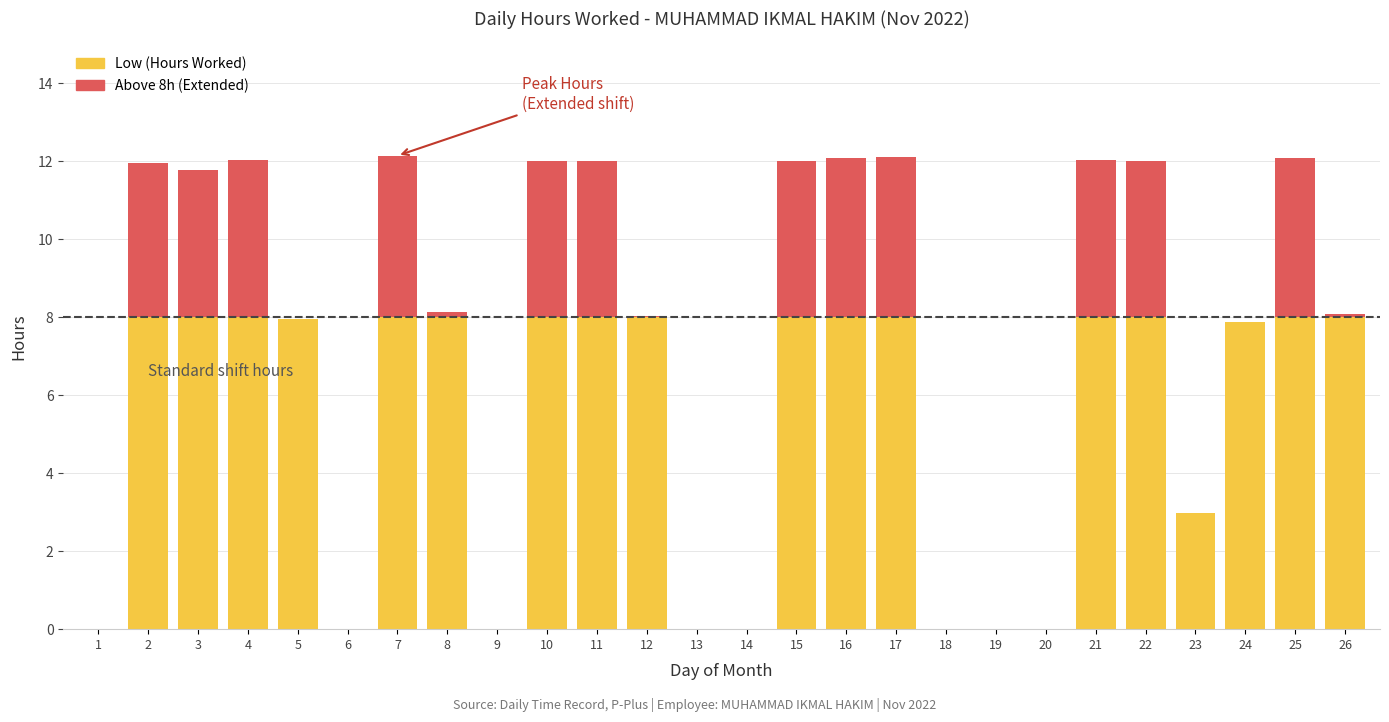

True or false: Low (Hours Worked) has a value of 3.9 at 1.

False